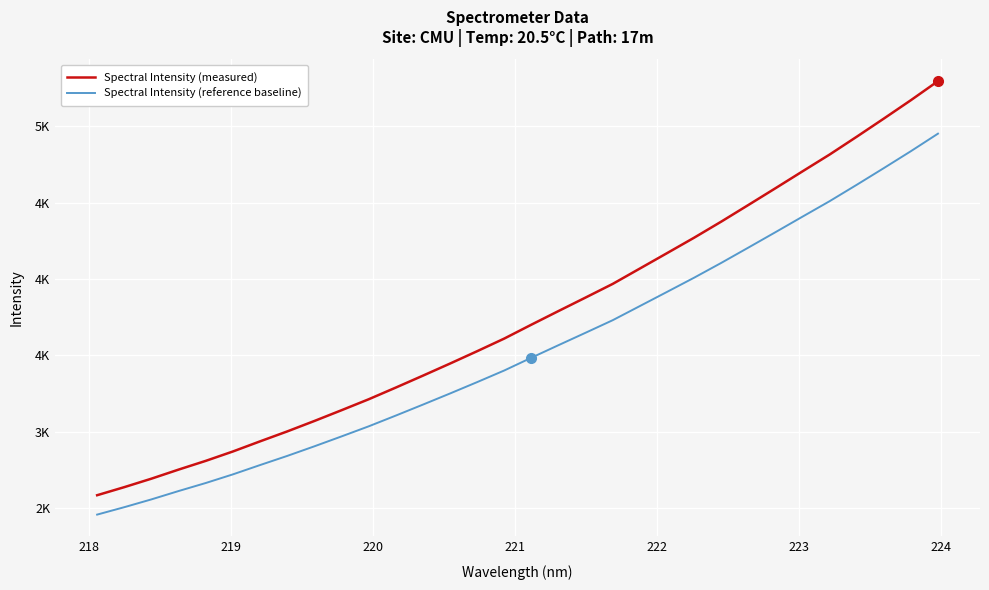

List the series in order of their overall mean, lowest first.

Spectral Intensity (reference baseline), Spectral Intensity (measured)